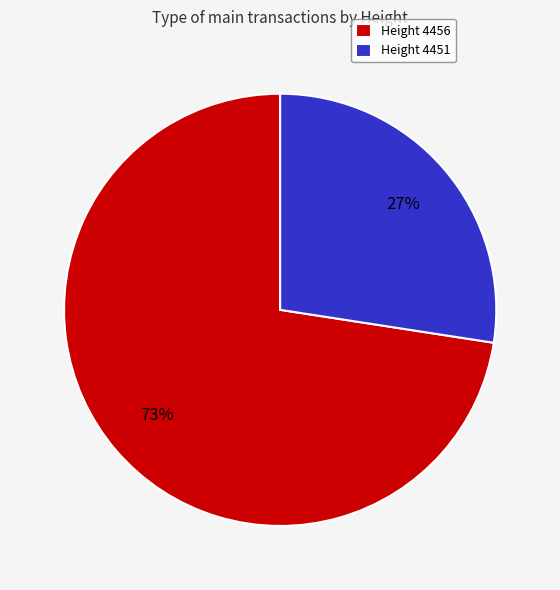

To the nearest percent, what is the average slice percentage?

50%